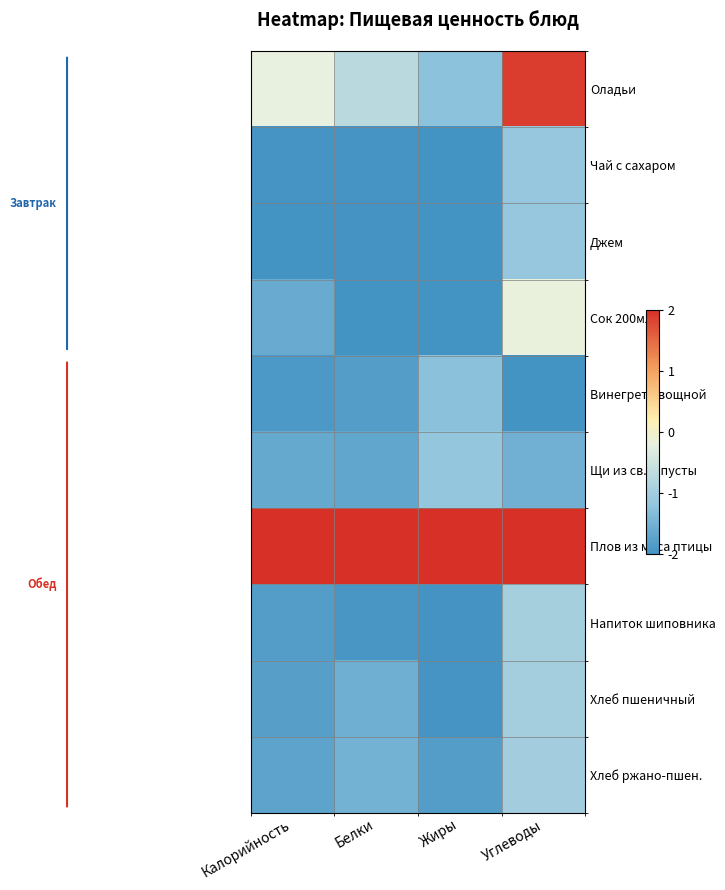

List the series in order of their peak value, lowest first.

Винегрет овощной, Щи из св.капусты, Джем, Чай с сахаром, Хлеб ржано-пшен., Хлеб пшеничный, Напиток шиповника, Сок 200мл, Оладьи, Плов из мяса птицы